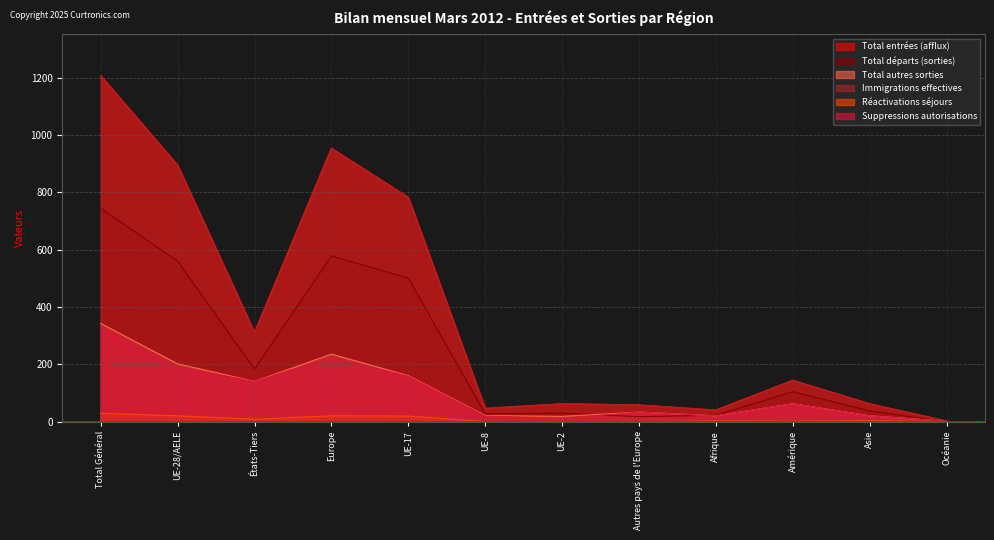

True or false: Réactivations séjours and Total entrées (afflux) cross at least once.

False